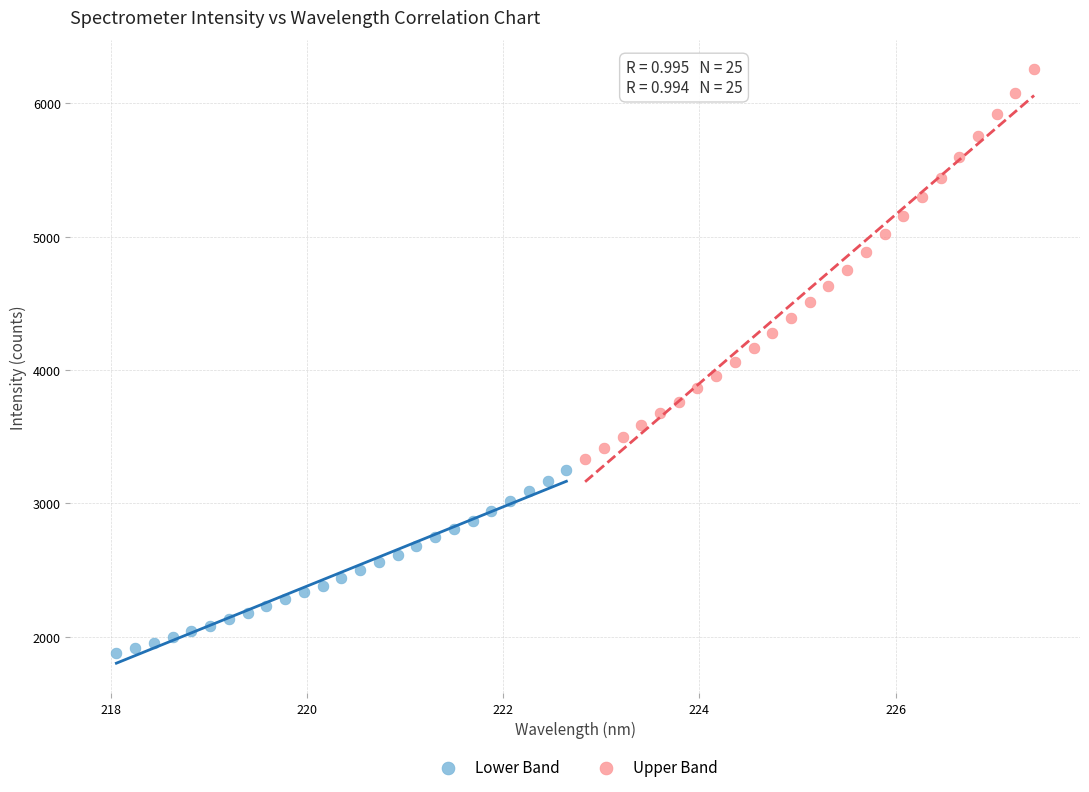

Which series reaches the maximum Y coordinate?

Upper Band